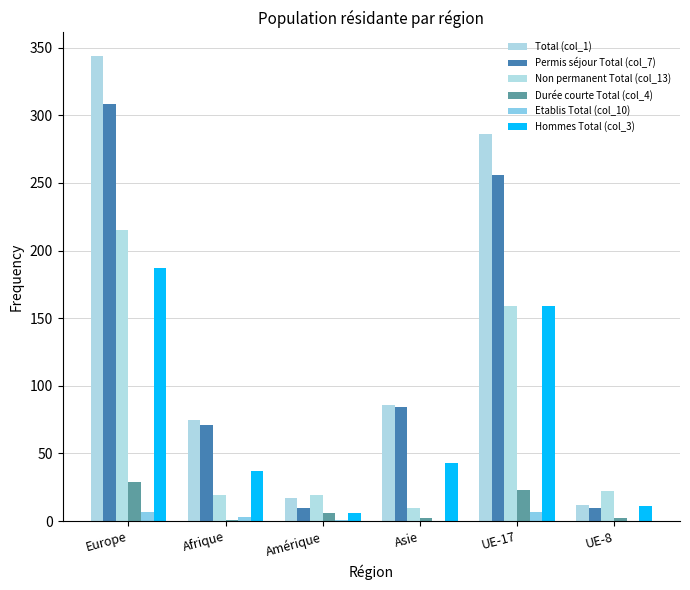

What is the approximate value of Total (col_1) at Amérique, to the nearest 5?

15